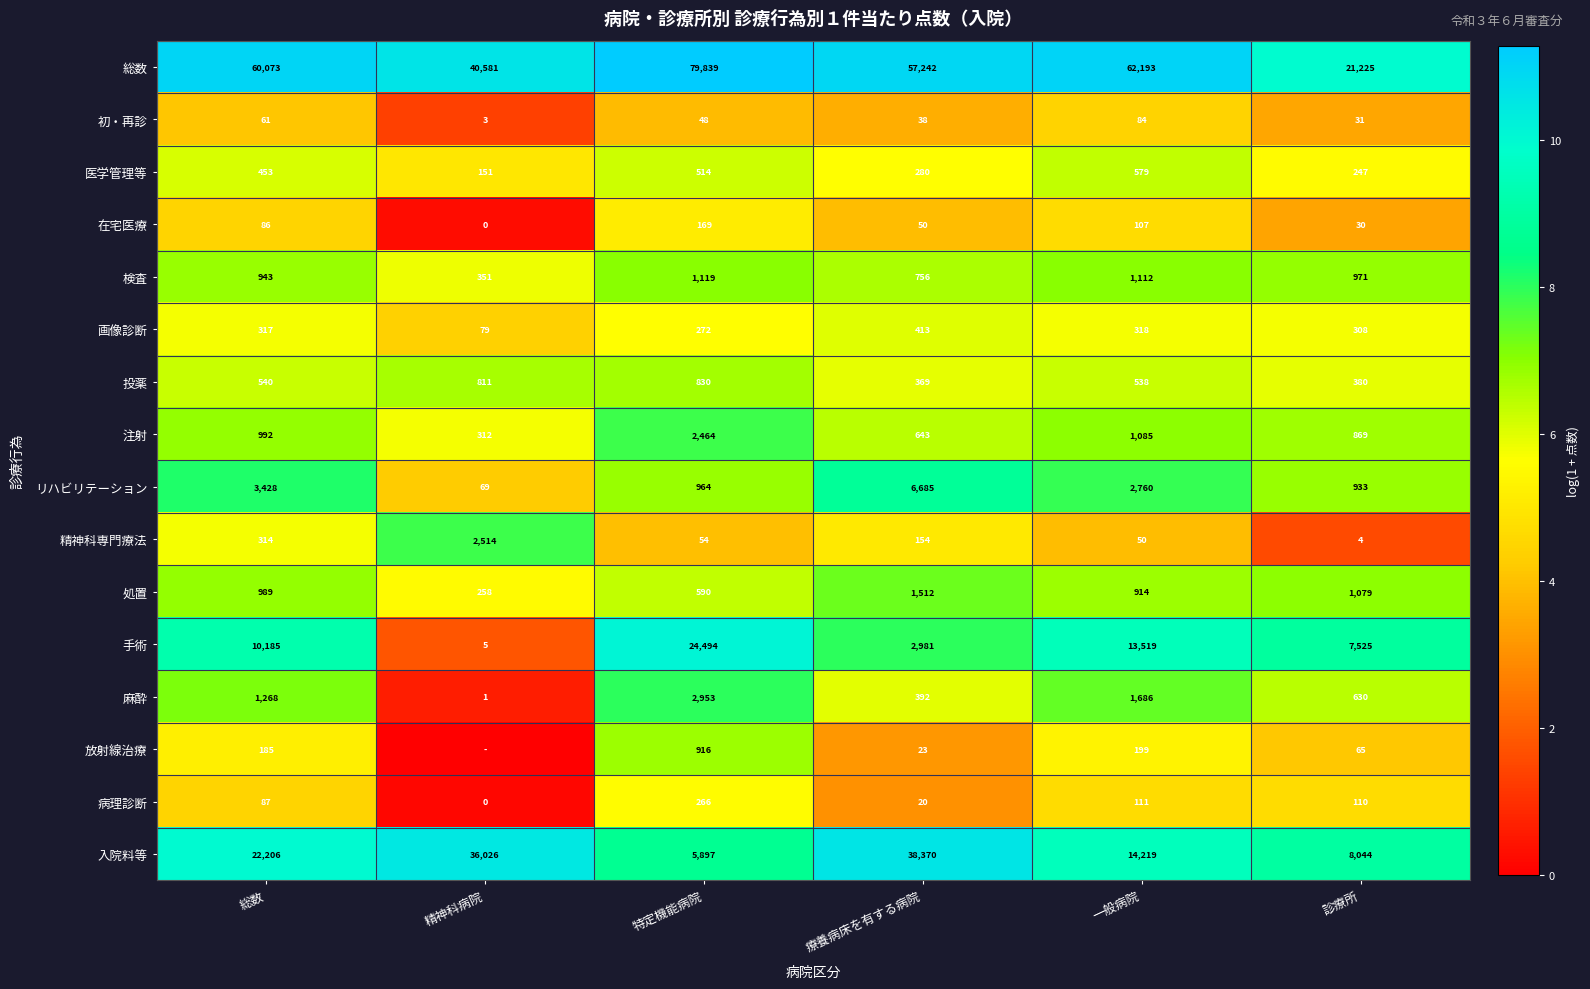

List the labels in order of 入院料等 value, largest first.

療養病床を有する病院, 精神科病院, 総数, 一般病院, 診療所, 特定機能病院